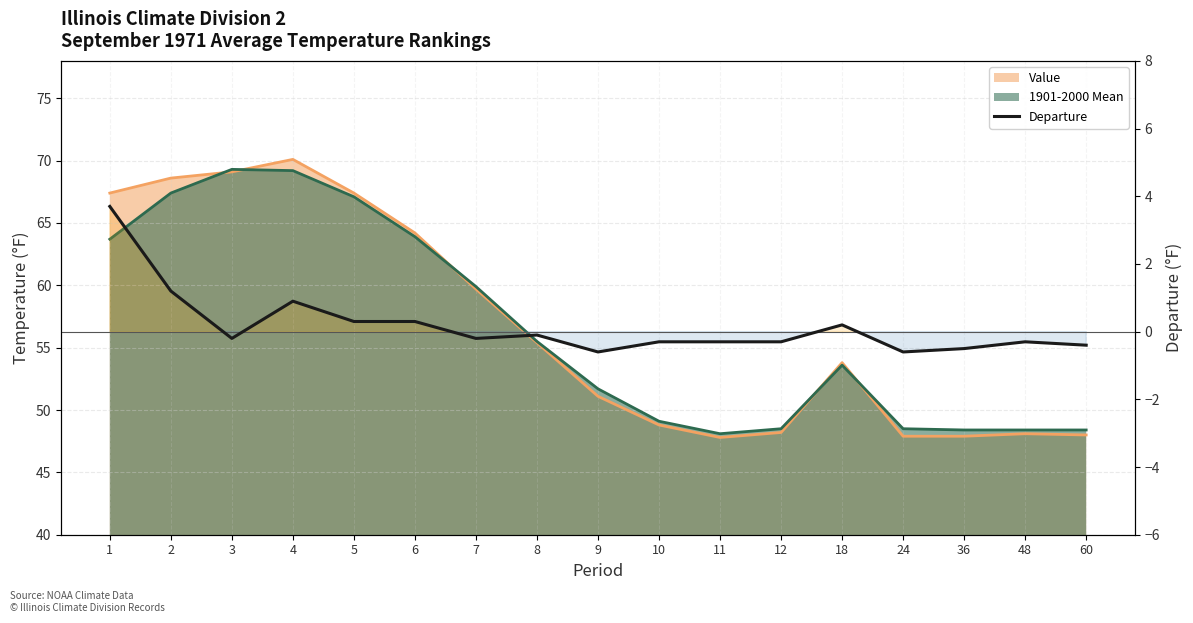

How many interior local peaks (higher than both neighbors) does the data have?

4